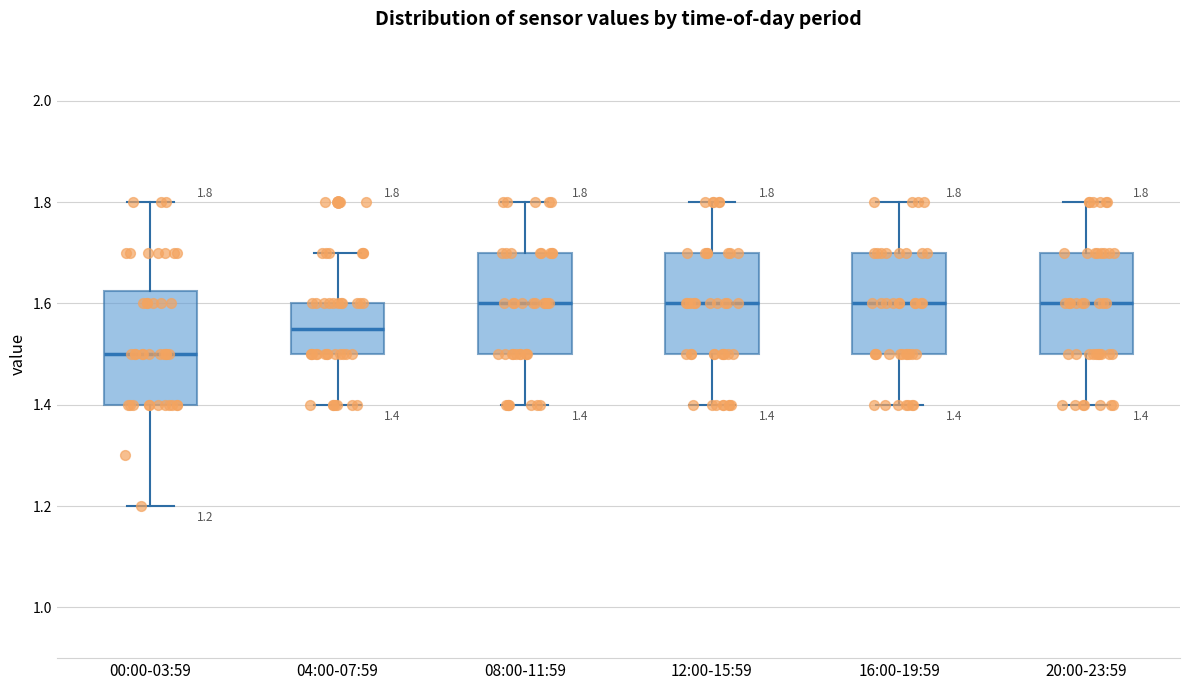

Comparing the boxes themselves (not the whiskers), which one is the tallest?

00:00-03:59